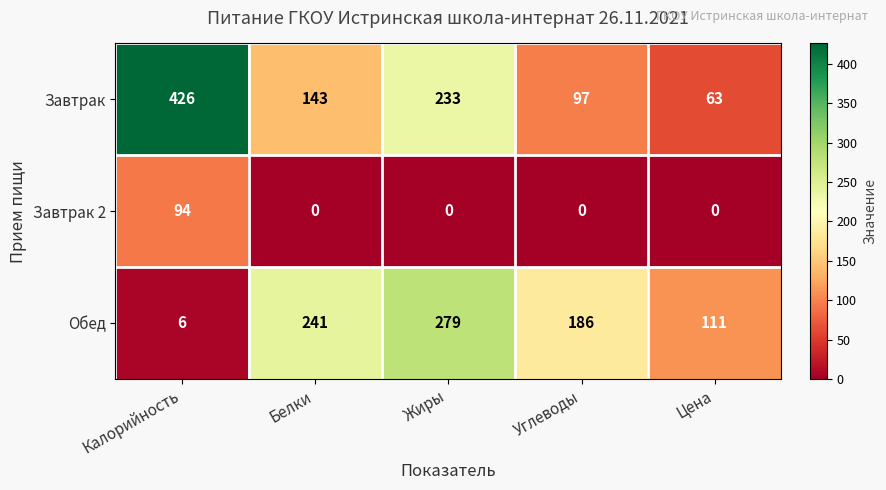

Reading right to left, what are all the values shown in this chart?

Завтрак: Цена=63	Углеводы=97	Жиры=233	Белки=143	Калорийность=426
Завтрак 2: Цена=0	Углеводы=0	Жиры=0	Белки=0	Калорийность=94
Обед: Цена=111	Углеводы=186	Жиры=279	Белки=241	Калорийность=6